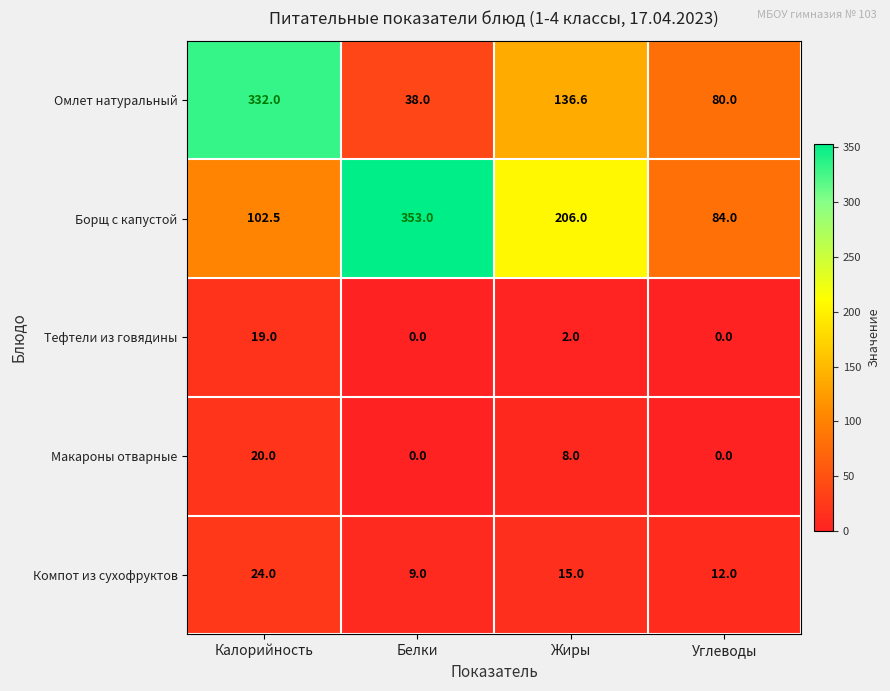

Which series has the largest total across all categories?

Борщ с капустой